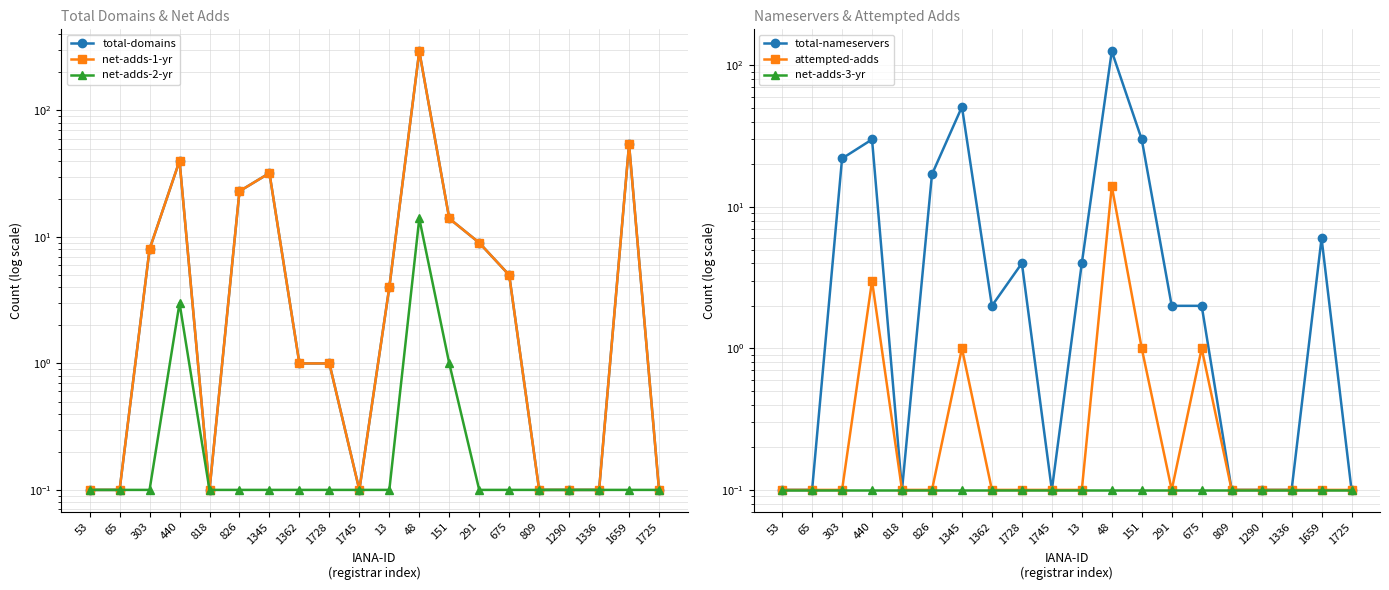

How many interior local valleys does the total-nameservers series have?

3